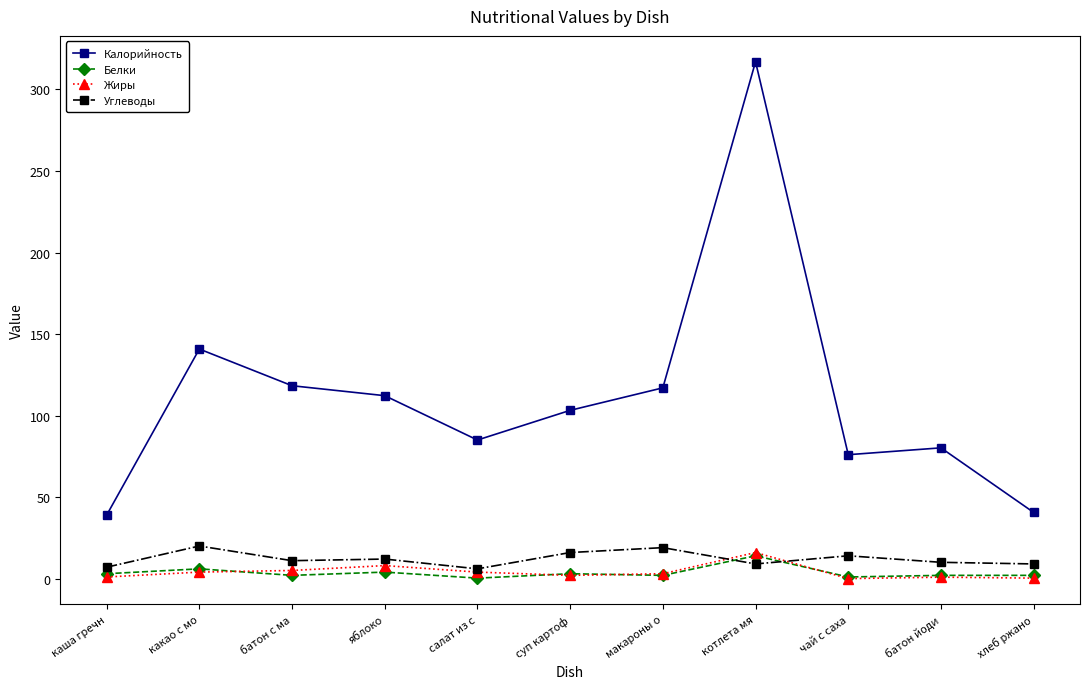

Where is Жиры nearest to the value 8?

яблоко